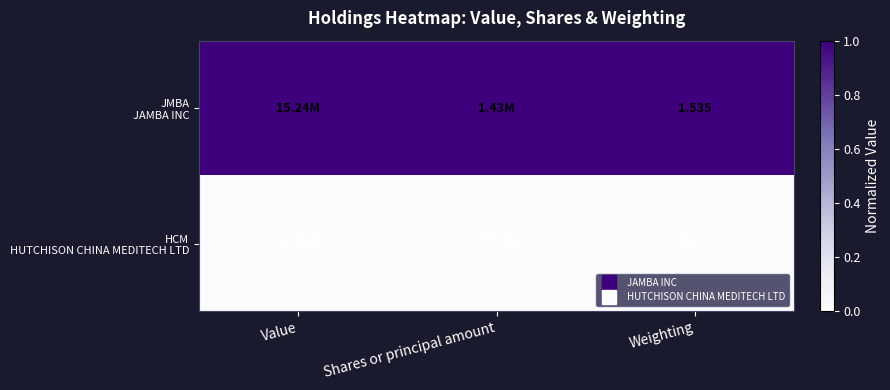

At which category is the sum across all series the highest?

Value